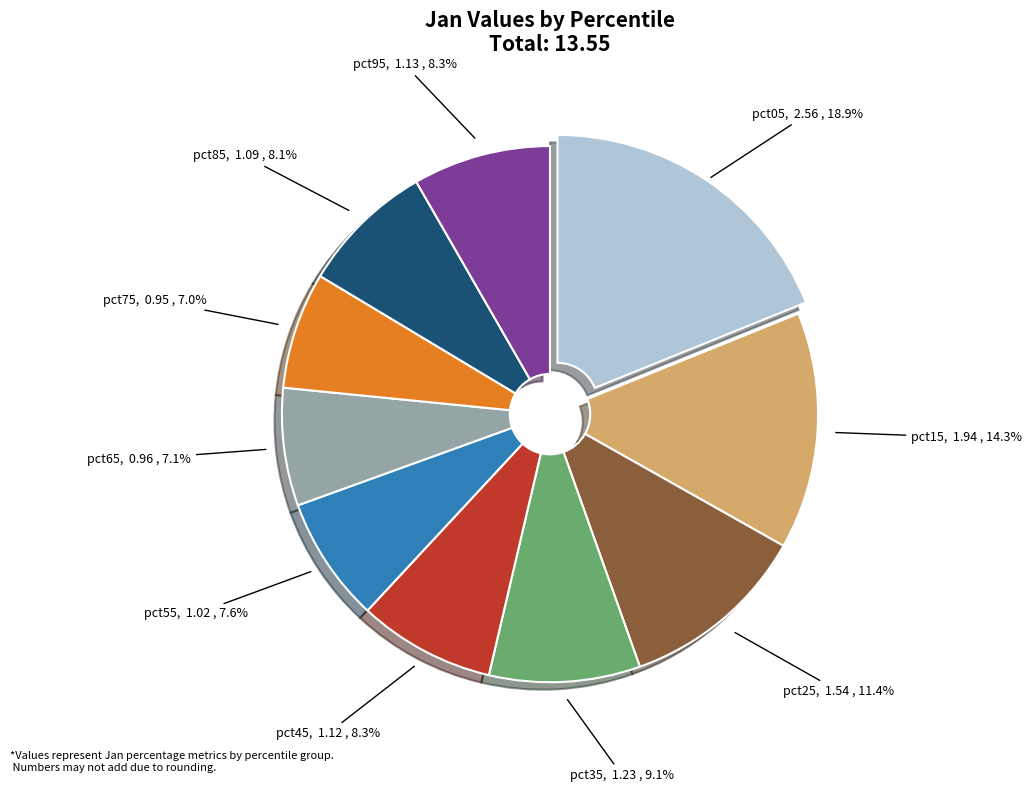

Does pct25 account for over 50% of the chart?

No